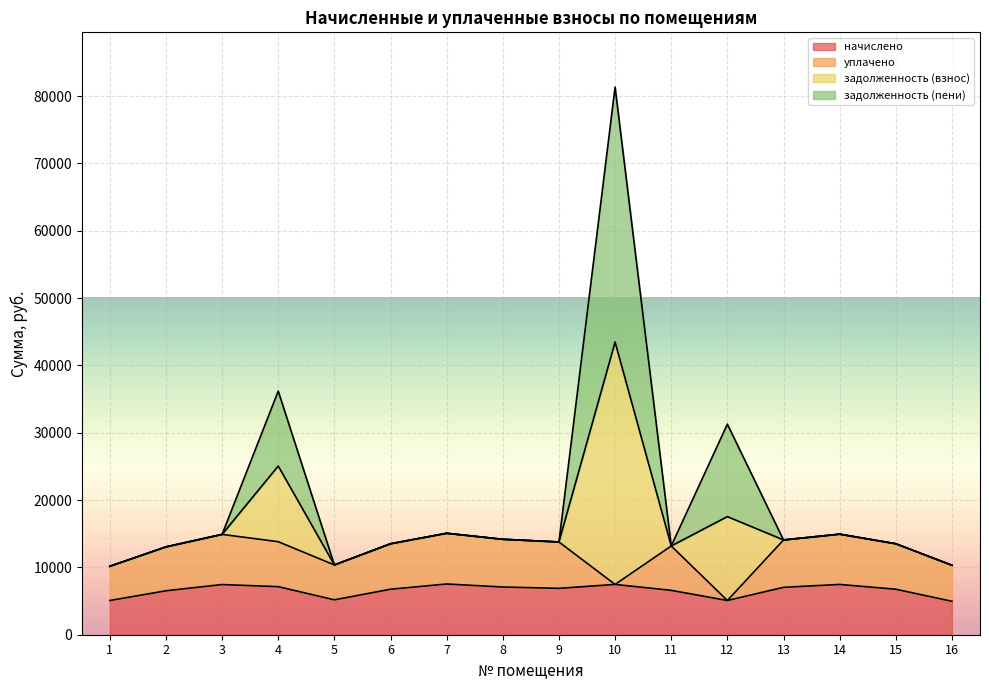

What is the total value across all series at 6?

13513.0